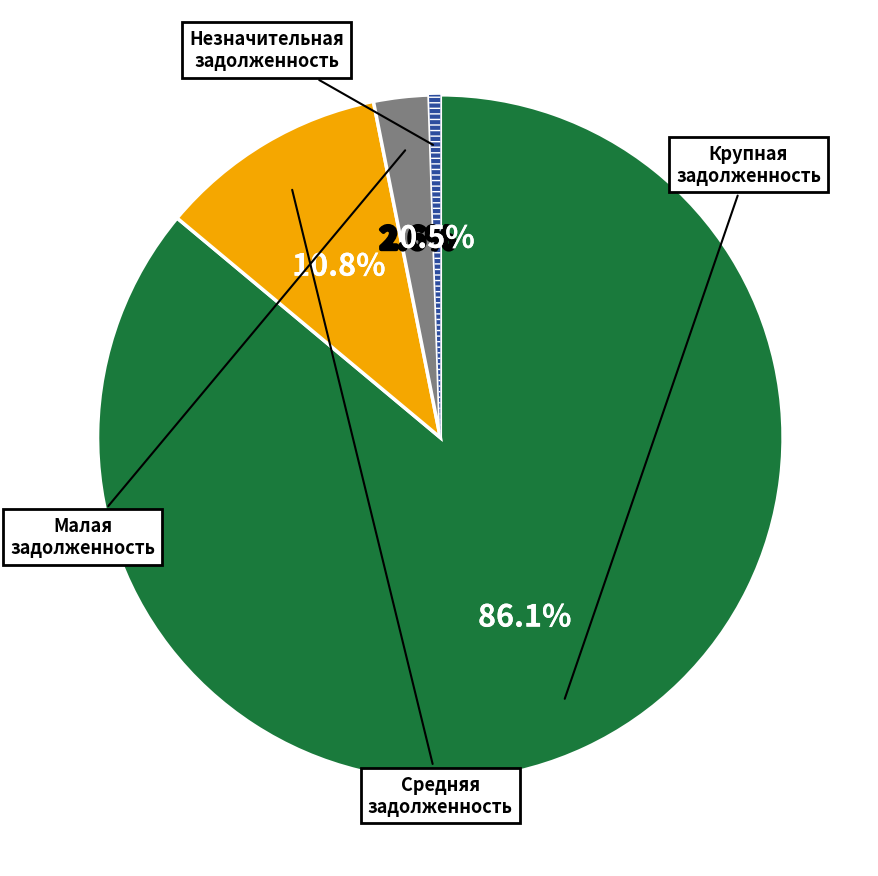

Is there a majority slice in this chart?

Yes